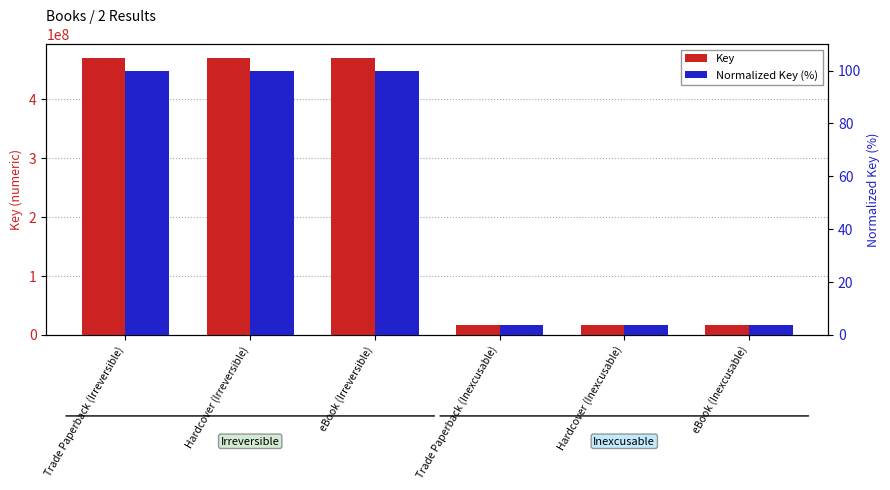

Which series changed the most between Trade Paperback (Irreversible) and Hardcover (Irreversible)?

Key